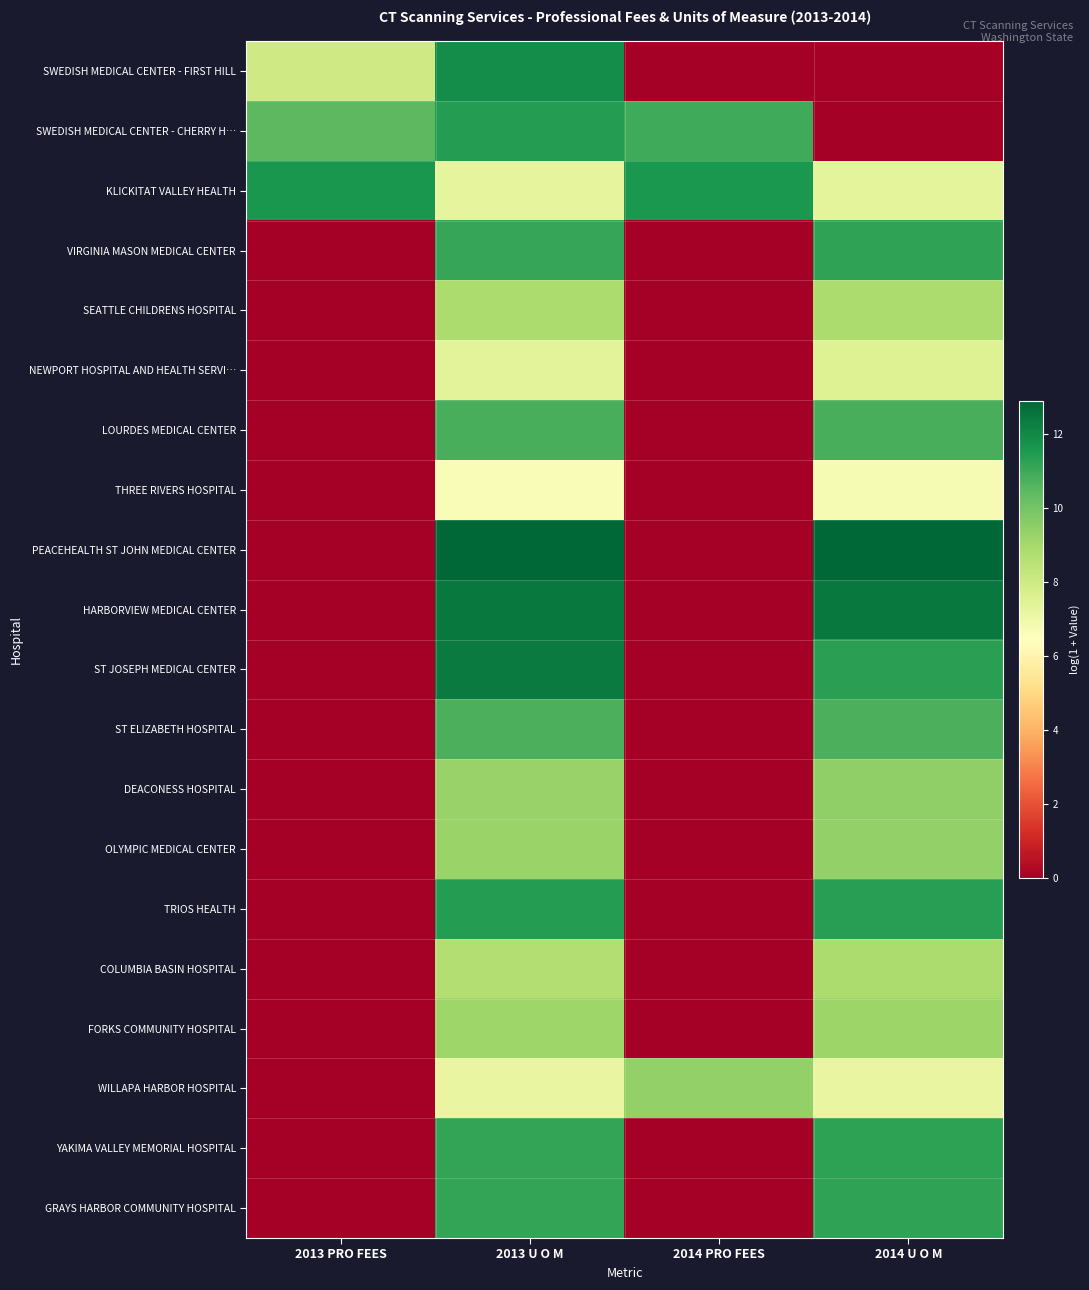

What is the spread (max minus min) of values at 2014 PRO FEES?

11.6